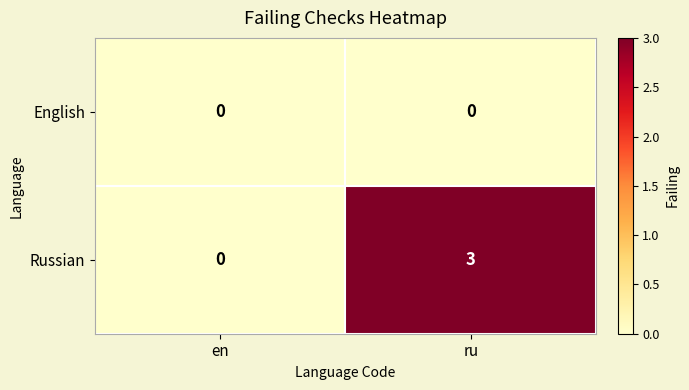

List the series in order of their overall mean, lowest first.

English, Russian